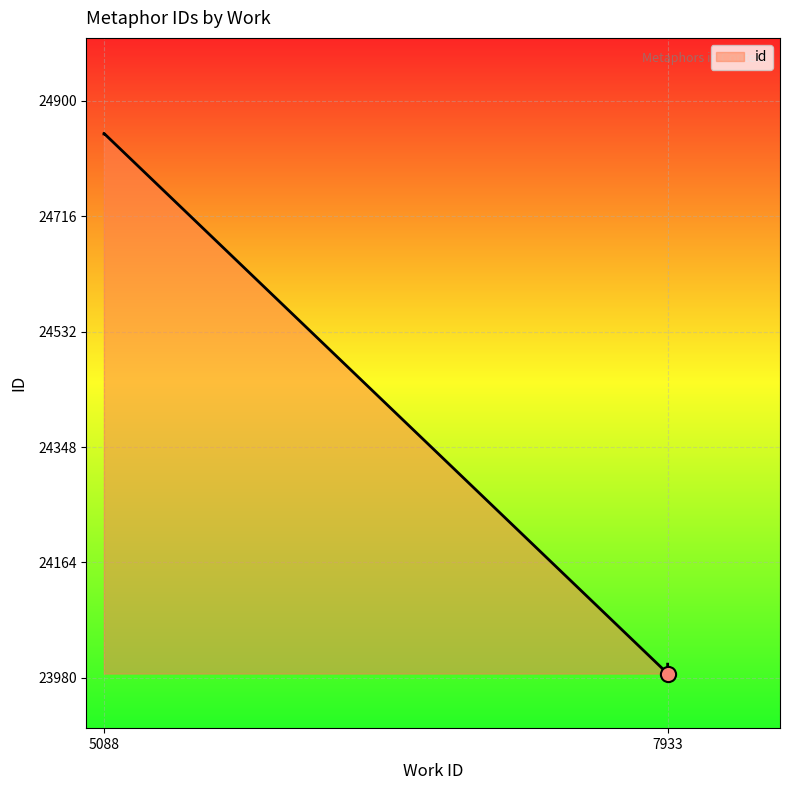

Between 5088 and 7933, which is larger?

5088